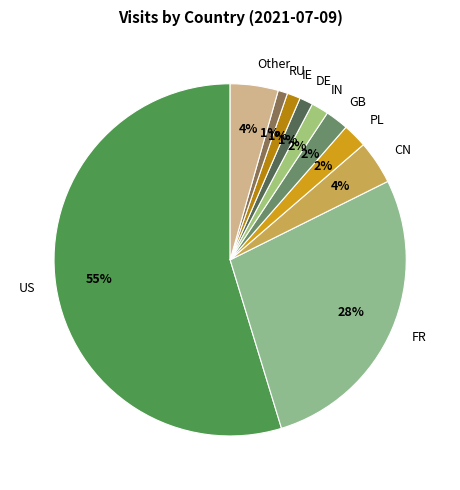

Does US represent more than half of the total?

Yes